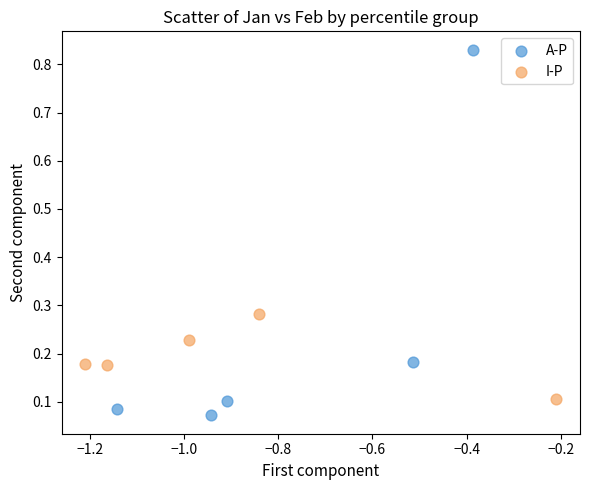

Which series contains the highest Y value?

A-P